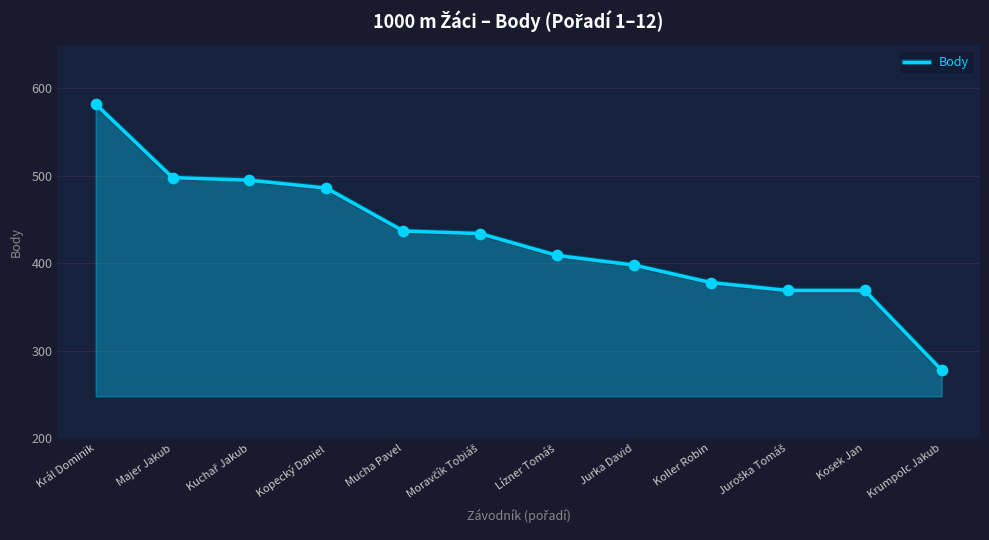

What is the change in value from Jurka David to Koller Robin?

-20